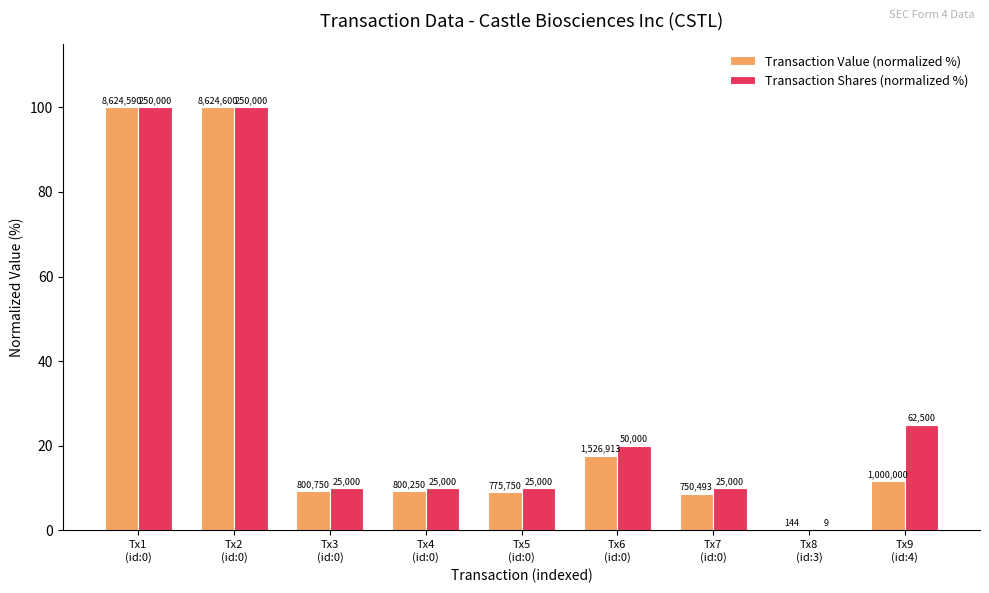

Which category has the lowest value in the Transaction Value (normalized %) series?

Tx8
(id:3)